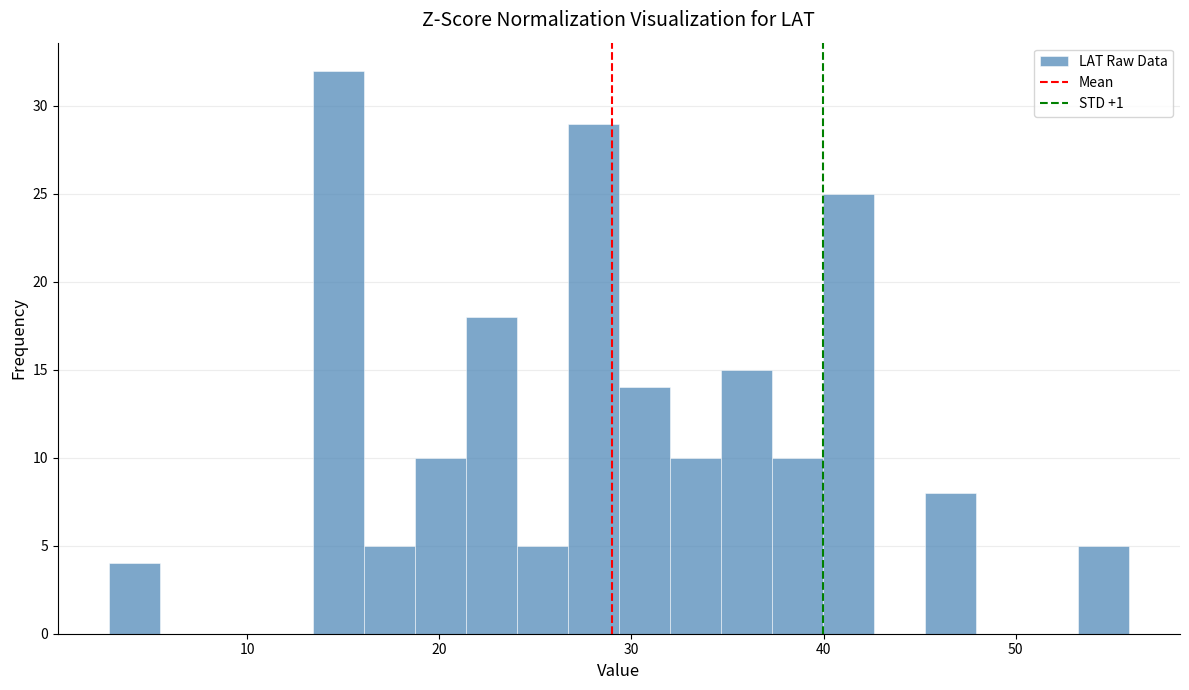

Around what value on the x-axis is the tallest bar? Give the approximate position of its centre, as read against the axis.

15